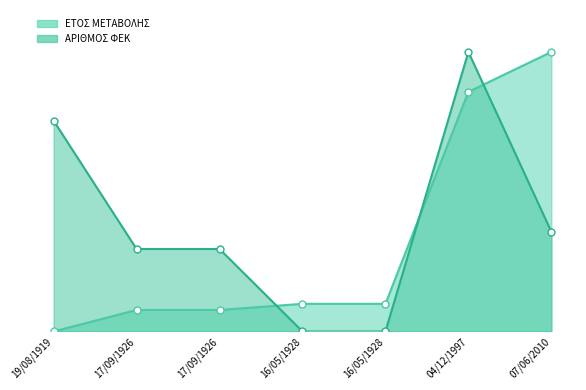

Which series has the largest range (max minus min)?

ΕΤΟΣ ΜΕΤΑΒΟΛΗΣ